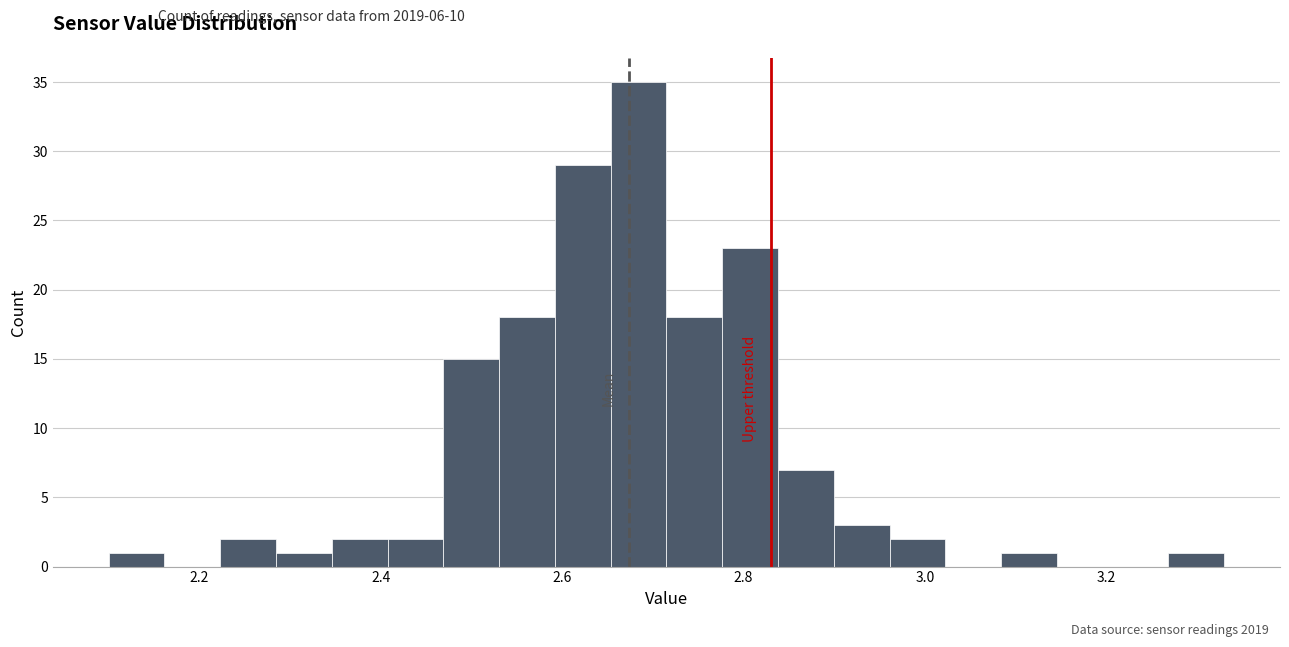

Around what value on the x-axis is the tallest bar? Give the approximate position of its centre, as read against the axis.

2.68